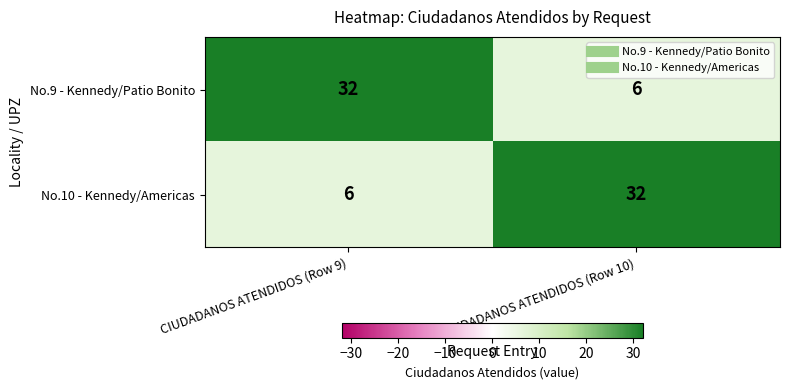

At which label is No.10 - Kennedy/Americas closest to 19?

CIUDADANOS ATENDIDOS (Row 9)